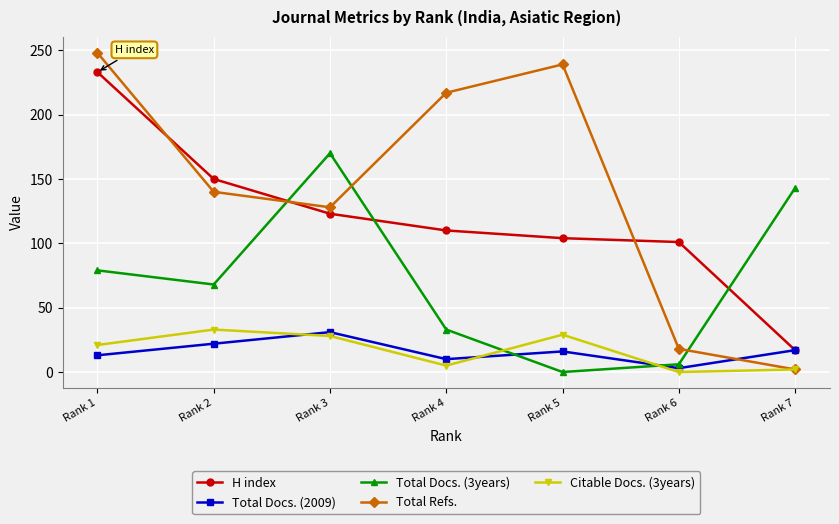

Where do Total Docs. (3years) and H index first cross each other?

Rank 2 and Rank 3